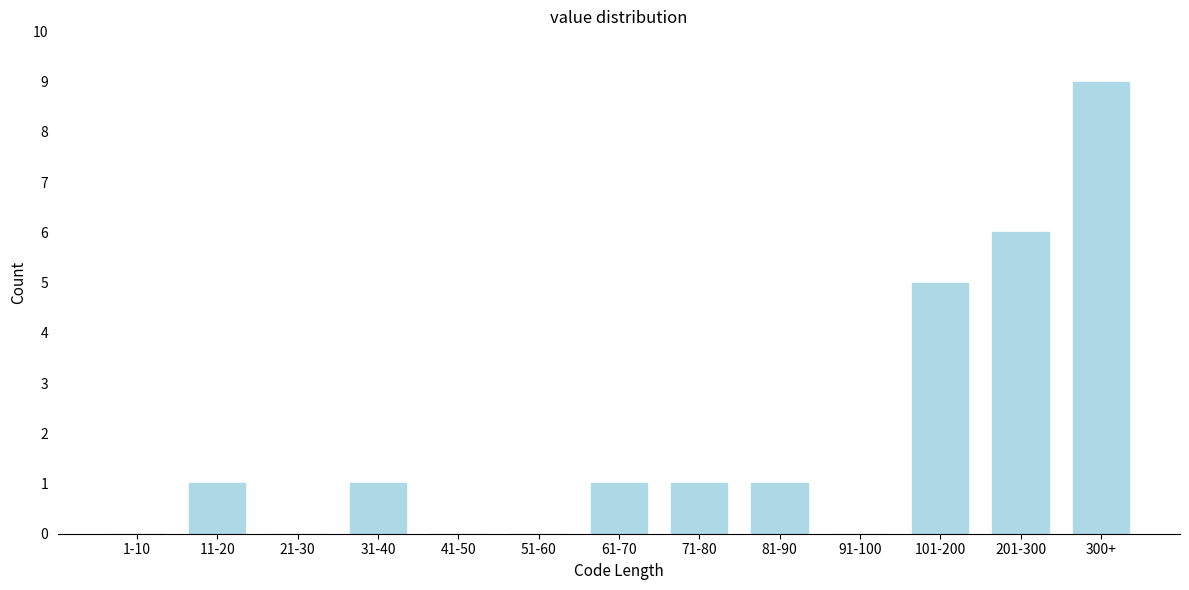

Reading left to right, what are all the values shown in this chart?

1-10=0	11-20=1	21-30=0	31-40=1	41-50=0	51-60=0	61-70=1	71-80=1	81-90=1	91-100=0	101-200=5	201-300=6	300+=9